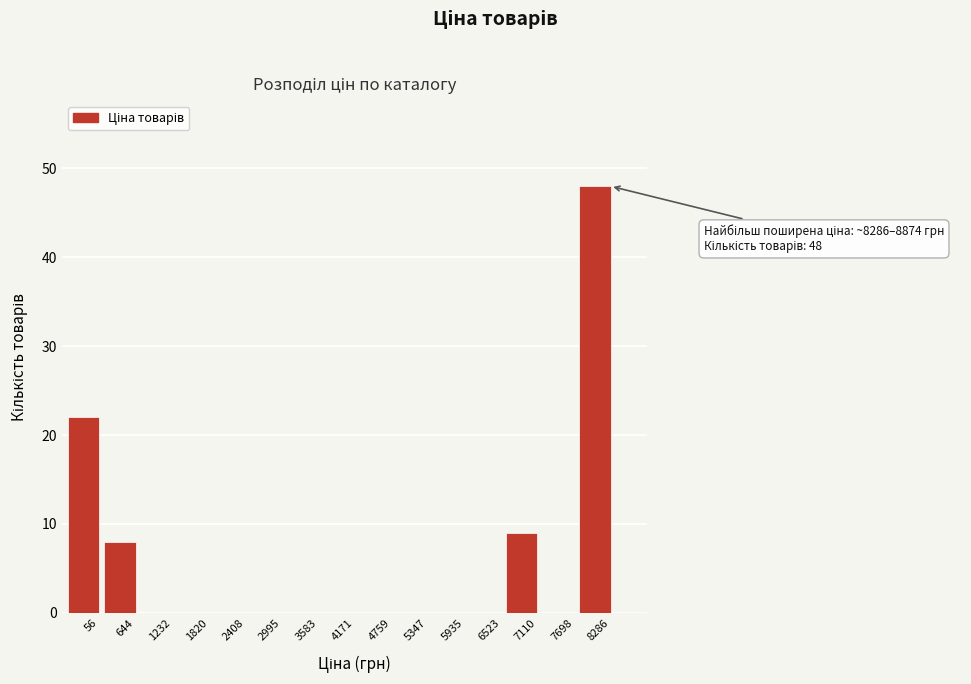

Reading left to right, list all the values displayed in this chart.

56=22	644=8	1232=0	1820=0	2408=0	2995=0	3583=0	4171=0	4759=0	5347=0	5935=0	6523=0	7110=9	7698=0	8286=48